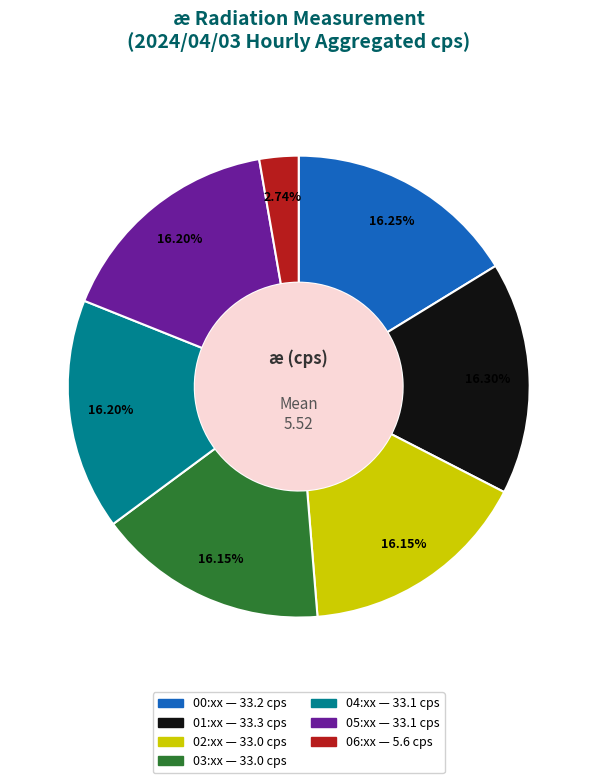

Is there any slice that represents more than half of the pie?

No